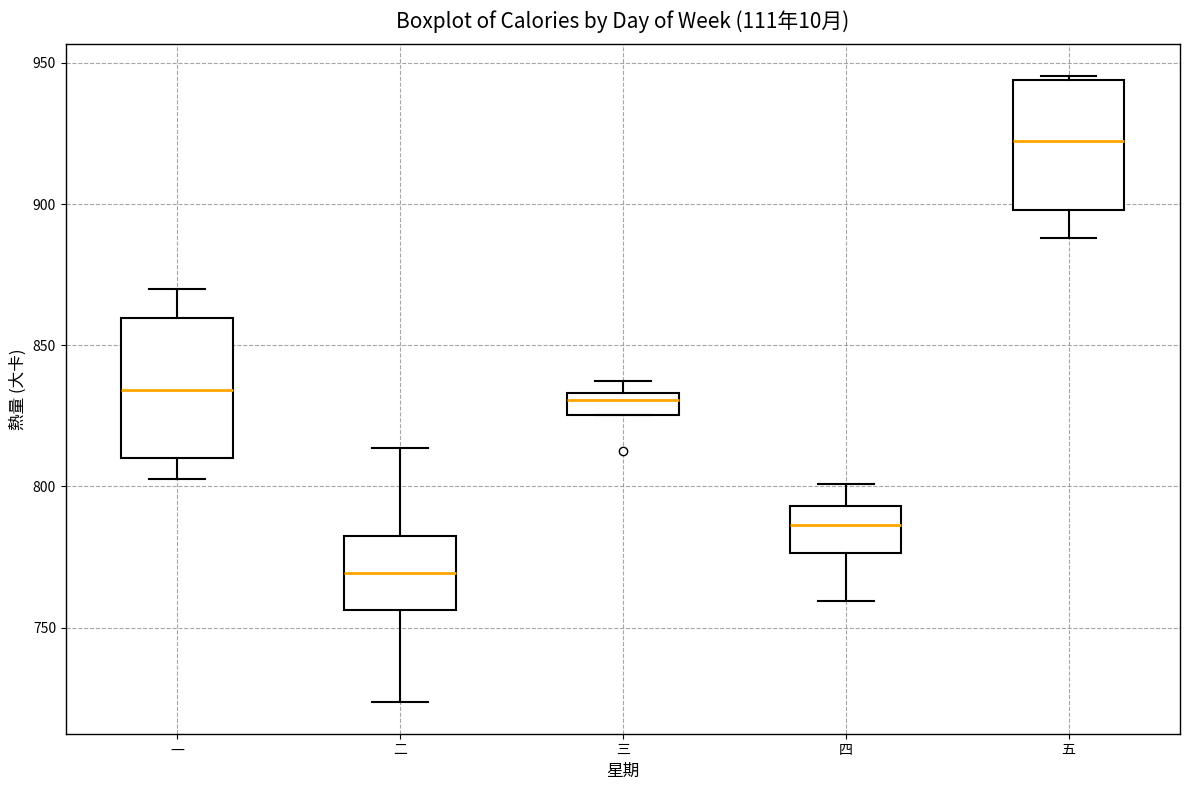

Which box's median line is the highest?

五